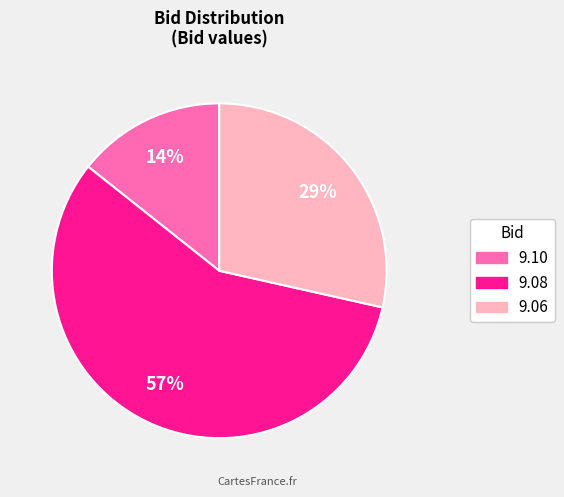

To the nearest percent, what is the difference between the largest and smallest slice percentages?

43%